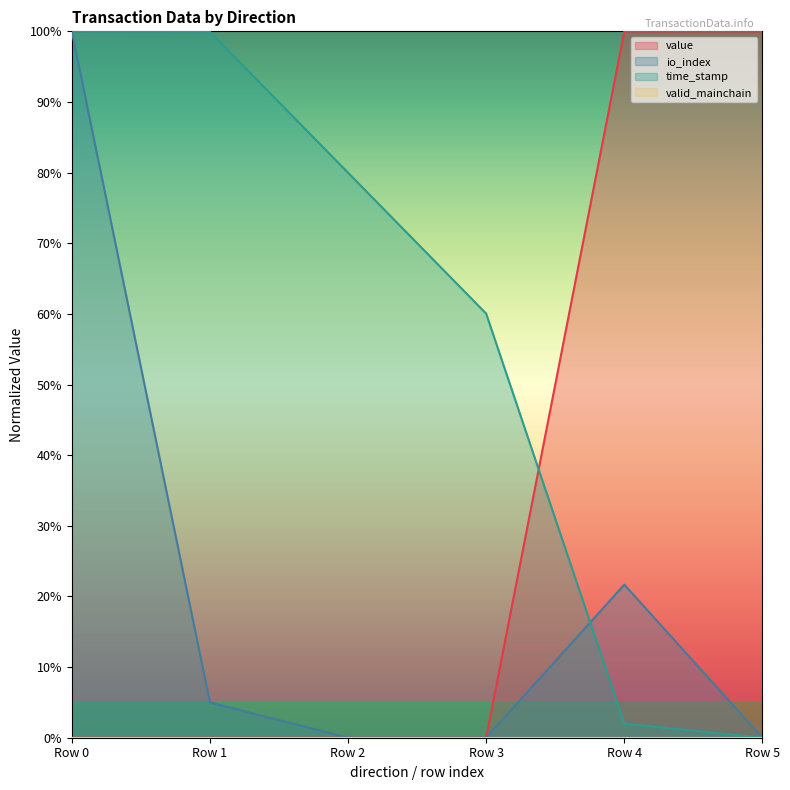

Is the value of value at Row 2 greater than the value of time_stamp at Row 1?

No